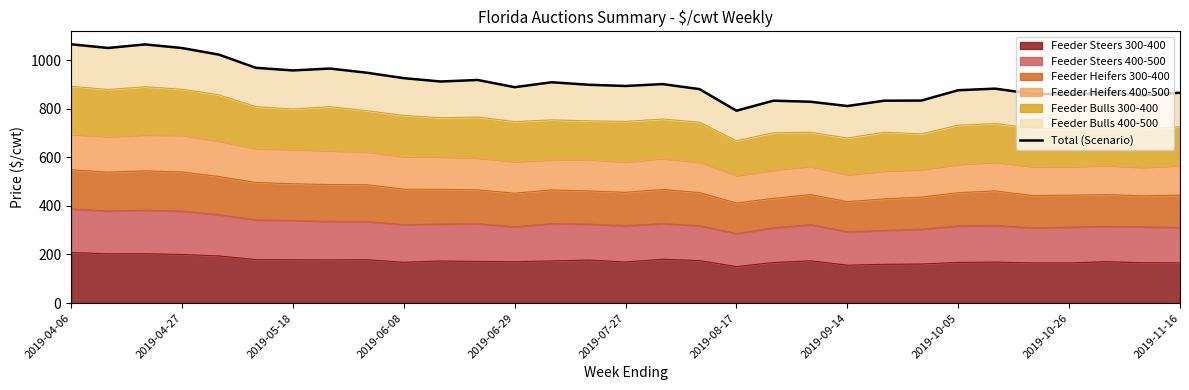

The Feeder Steers 300-400 series shows 97.5 at 2019-04-27. True or false?

False